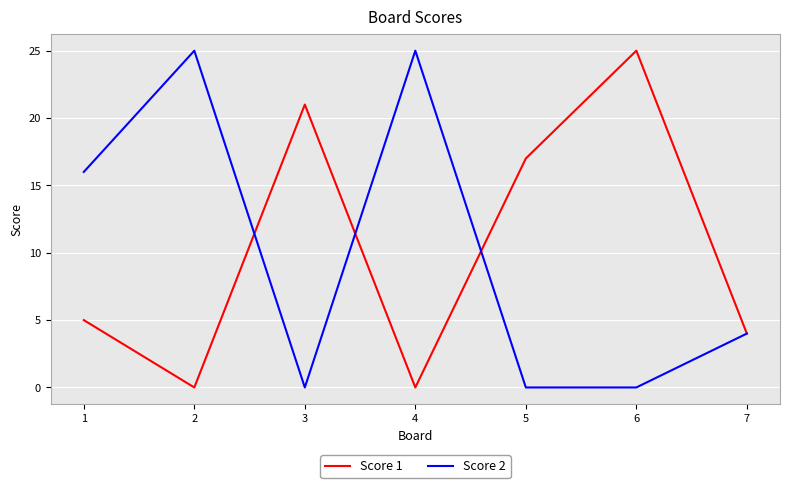

Rank the series at 2 from highest to lowest value.

Score 2, Score 1